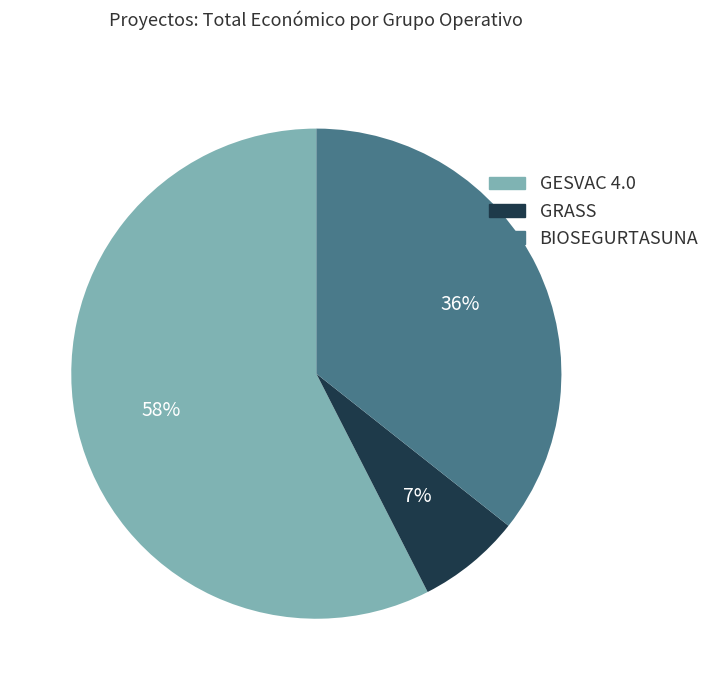

To the nearest percent, what portion does BIOSEGURTASUNA represent?

36%